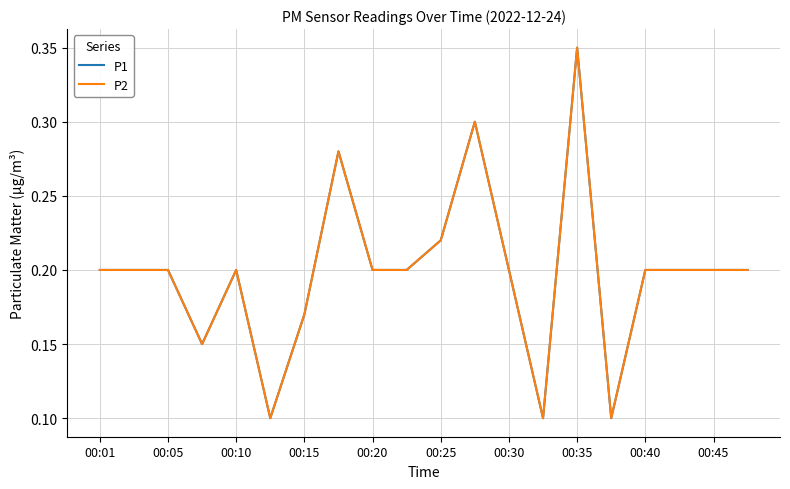

Is this an area chart (filled region under the line)?

No